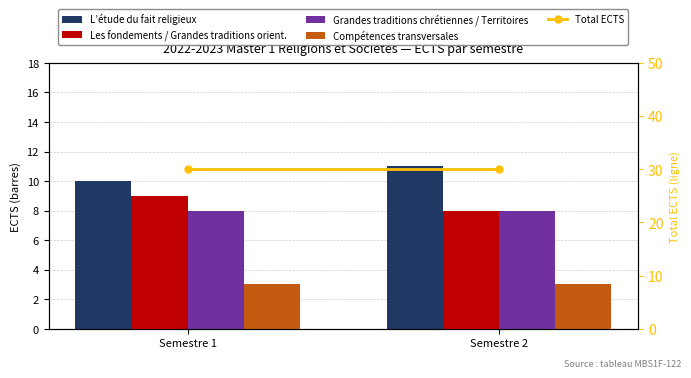

Rank the series by their maximum value, from highest to lowest.

Total ECTS, L’étude du fait religieux, Les fondements / Grandes traditions orient., Grandes traditions chrétiennes / Territoires, Compétences transversales